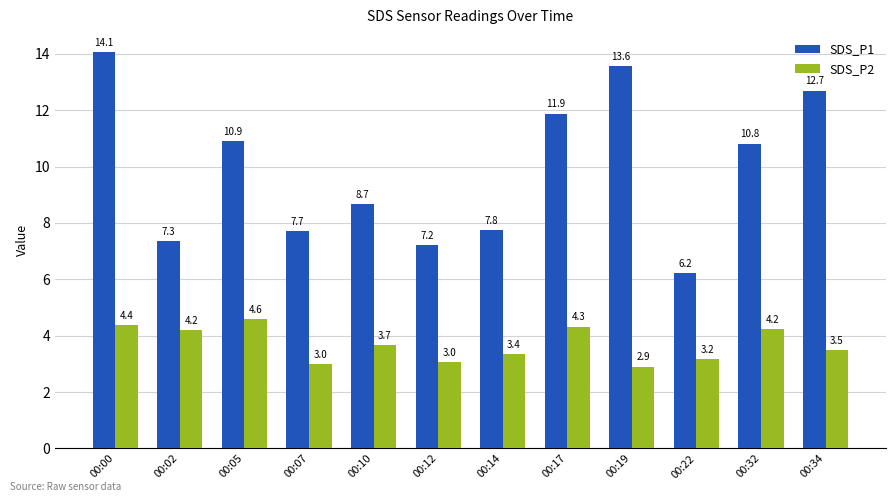

Is the value of SDS_P1 at 00:34 greater than the value of SDS_P2 at 00:00?

Yes